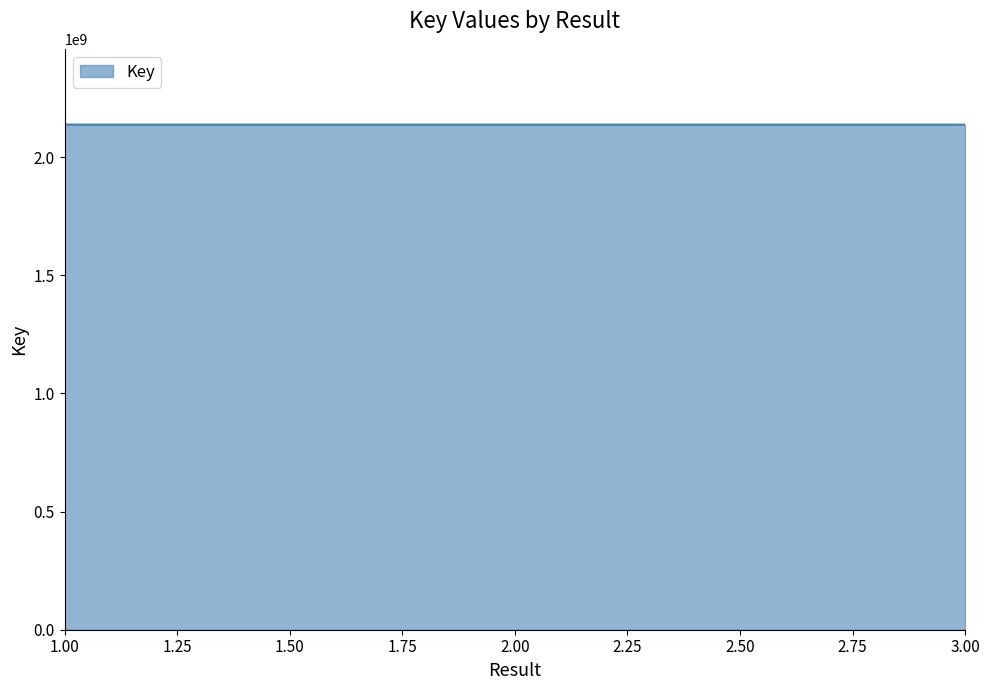

Is it true that the value at 3.00 is 1255076821?

False